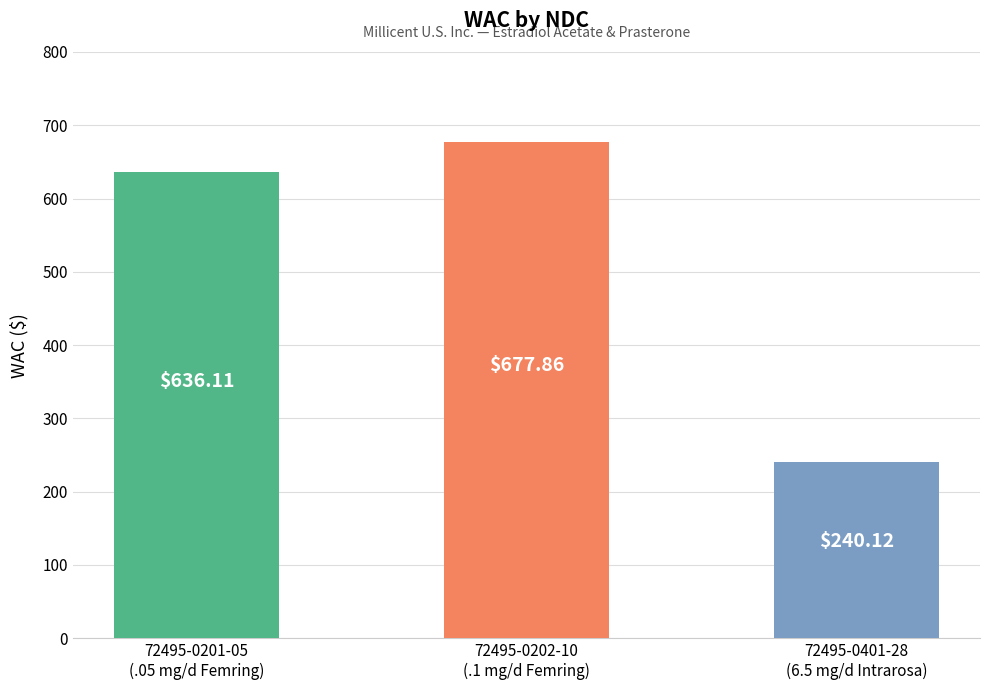

Rank the categories by value from lowest to highest.

72495-0401-28
(6.5 mg/d Intrarosa), 72495-0201-05
(.05 mg/d Femring), 72495-0202-10
(.1 mg/d Femring)